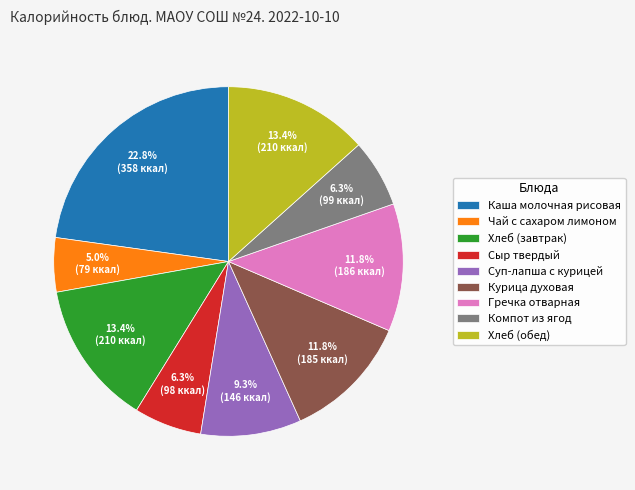

To the nearest percent, what percentage of the pie is Курица духовая?

12%